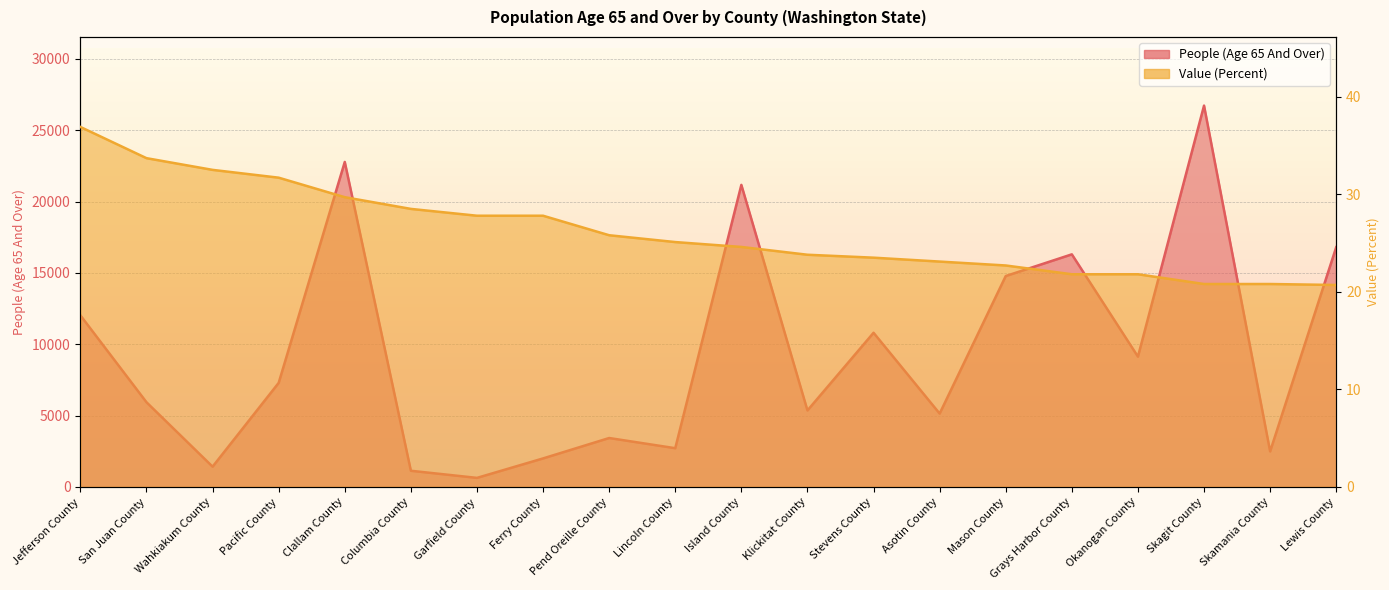

What is the approximate value of People (Age 65 And Over) at Garfield County?

634.0